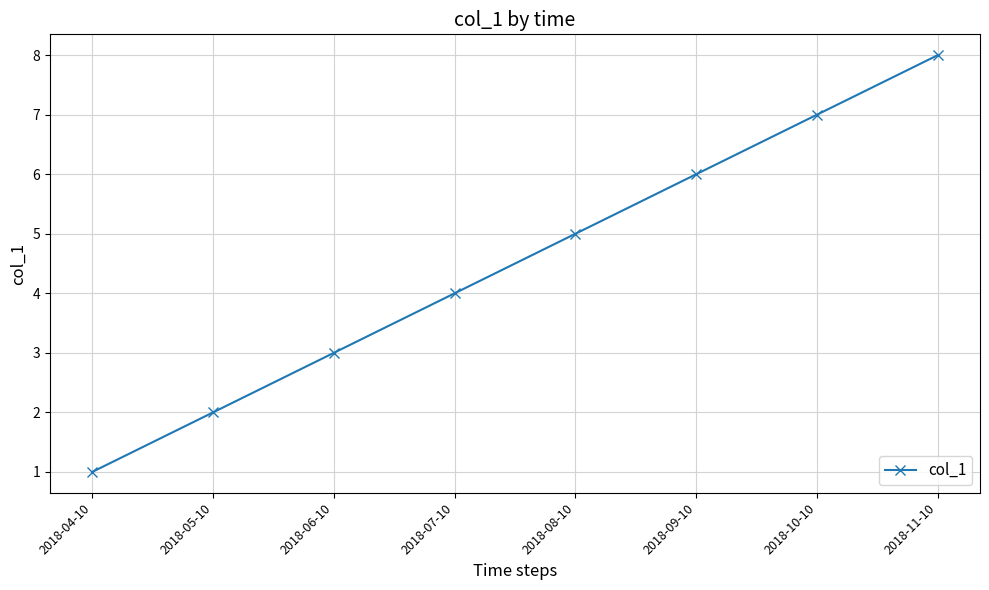

Does the chart display data point markers on the line(s)?

Yes